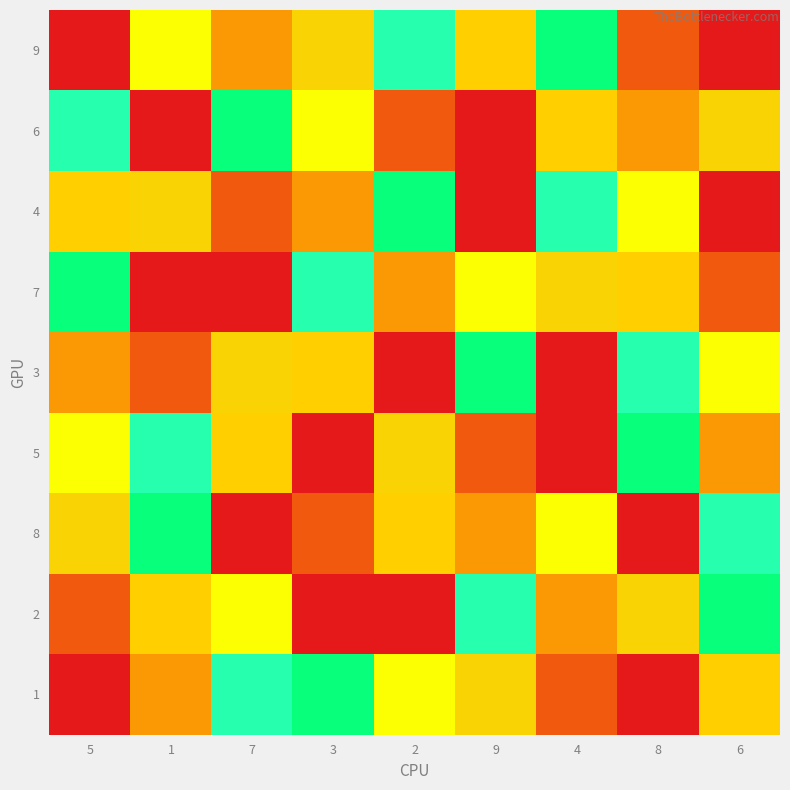

Reading left to right, what are all the values shown in this chart?

9: 5=9	1=5	7=3	3=8	2=6	9=4	4=7	8=2	6=1
6: 5=6	1=1	7=7	3=5	2=2	9=9	4=4	8=3	6=8
4: 5=4	1=8	7=2	3=3	2=7	9=1	4=6	8=5	6=9
7: 5=7	1=9	7=1	3=6	2=3	9=5	4=8	8=4	6=2
3: 5=3	1=2	7=8	3=4	2=1	9=7	4=9	8=6	6=5
5: 5=5	1=6	7=4	3=9	2=8	9=2	4=1	8=7	6=3
8: 5=8	1=7	7=9	3=2	2=4	9=3	4=5	8=1	6=6
2: 5=2	1=4	7=5	3=1	2=9	9=6	4=3	8=8	6=7
1: 5=1	1=3	7=6	3=7	2=5	9=8	4=2	8=9	6=4